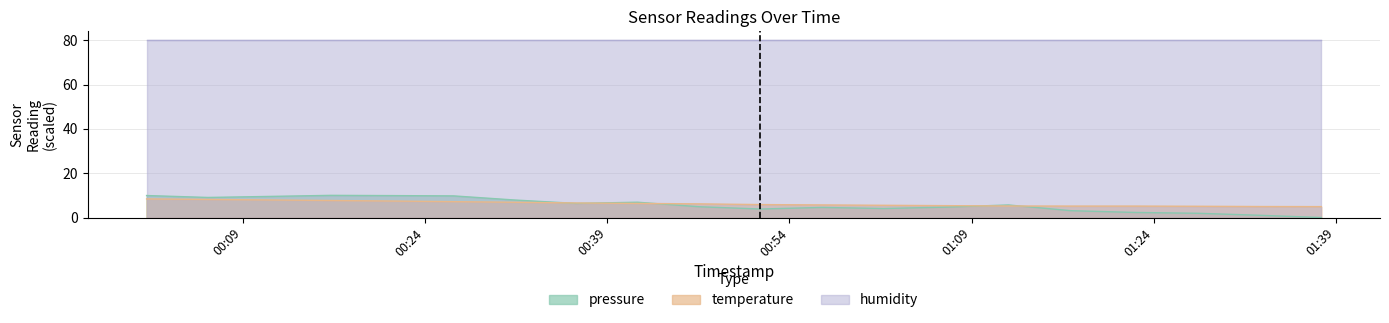

At which category is the sum across all series the highest?

2023-08-24T00:01:05